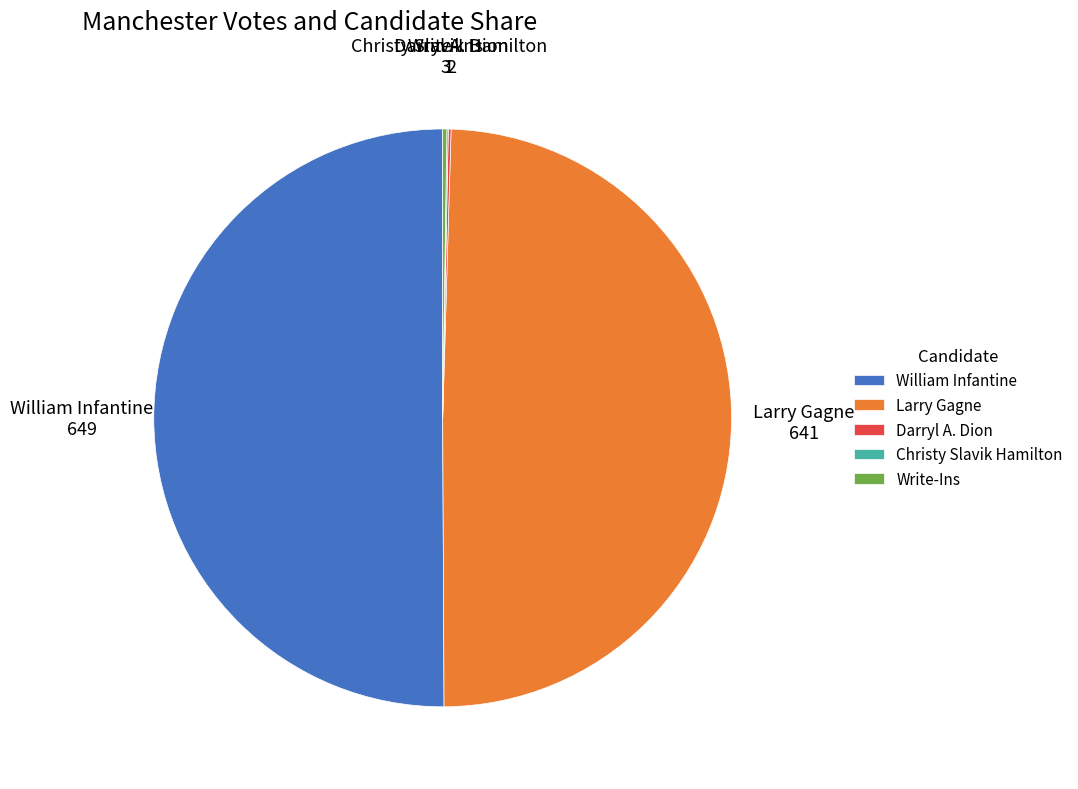

True or false: Larry Gagne accounts for 49% of the total.

True